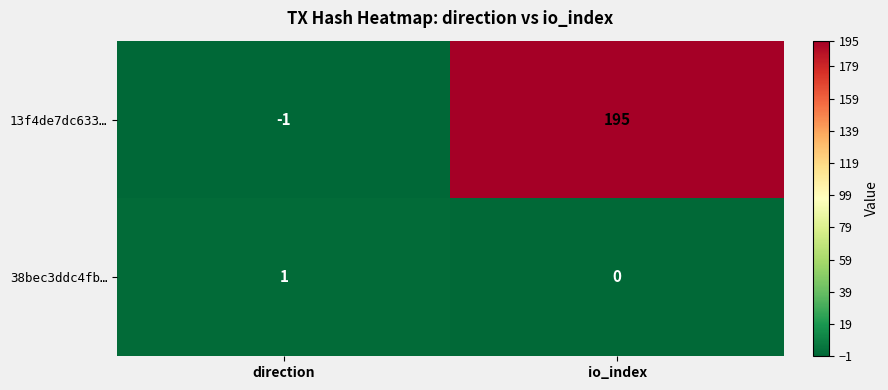

List the series in order of their overall mean, lowest first.

38bec3ddc4fb…, 13f4de7dc633…